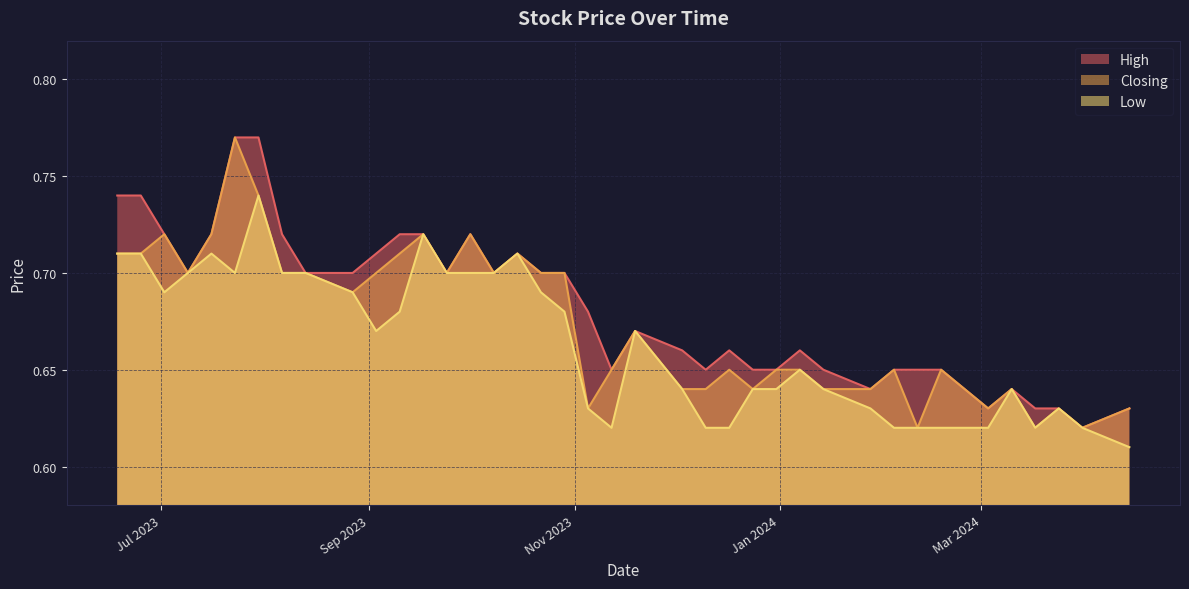

Where is Low nearest to the value 0?

14/04/2024